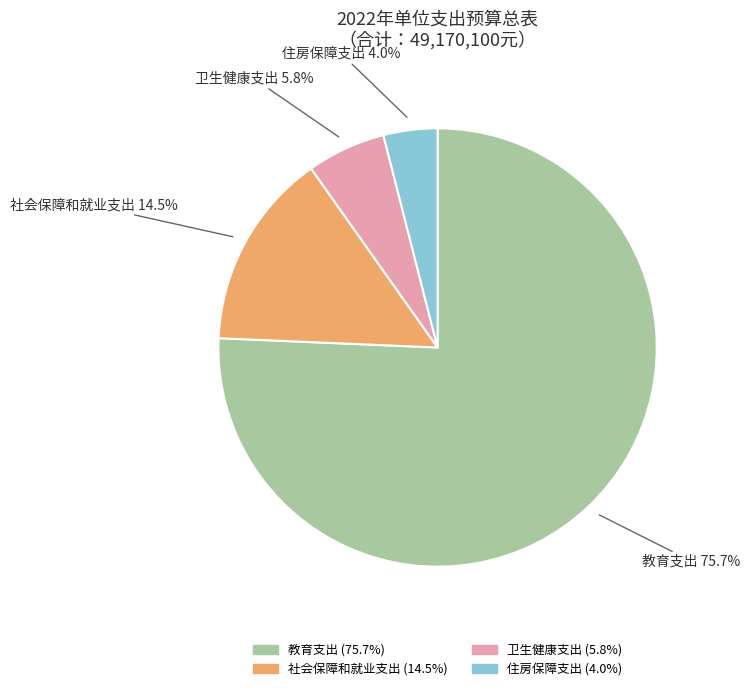

Which category has the smallest portion of the pie?

住房保障支出